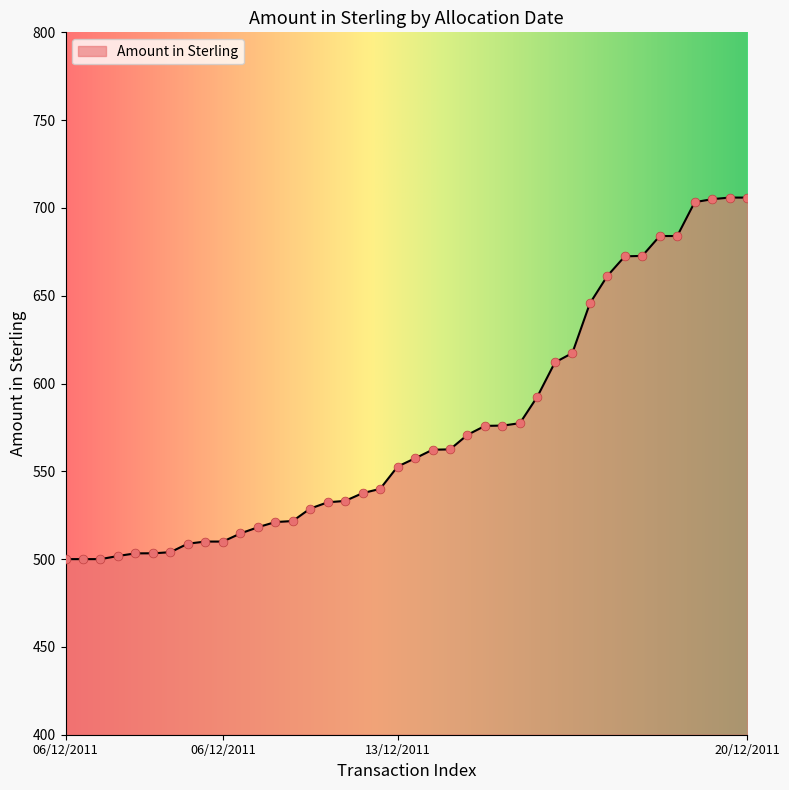

Which has a higher value, 06/12/2011 or 06/12/2011?

06/12/2011